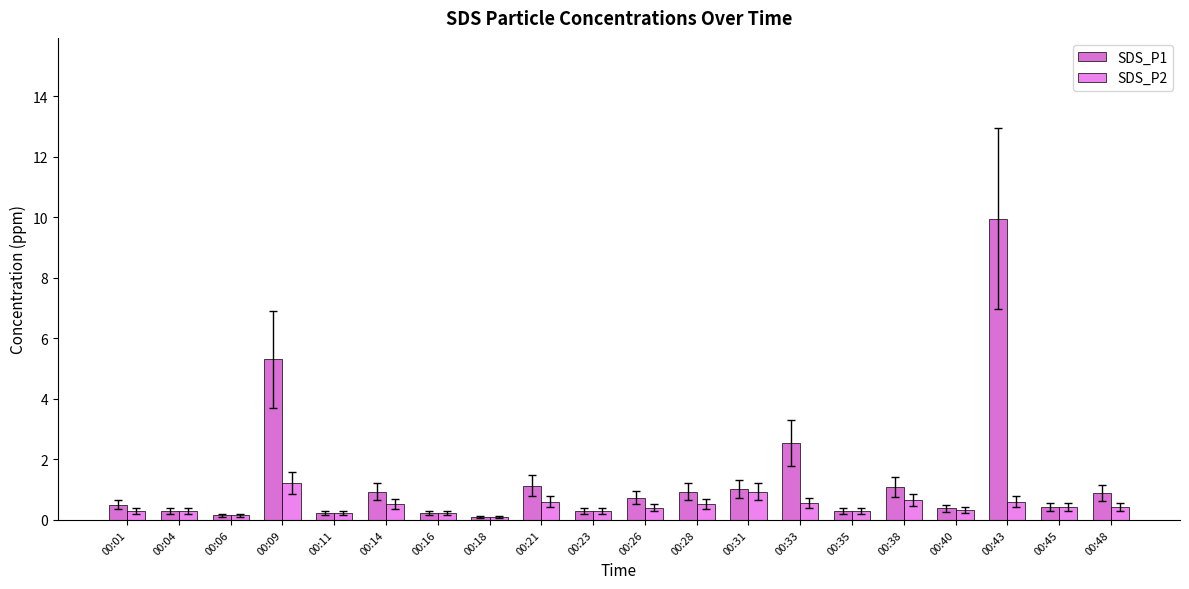

What value does the SDS_P1 series have at 00:26?

0.7